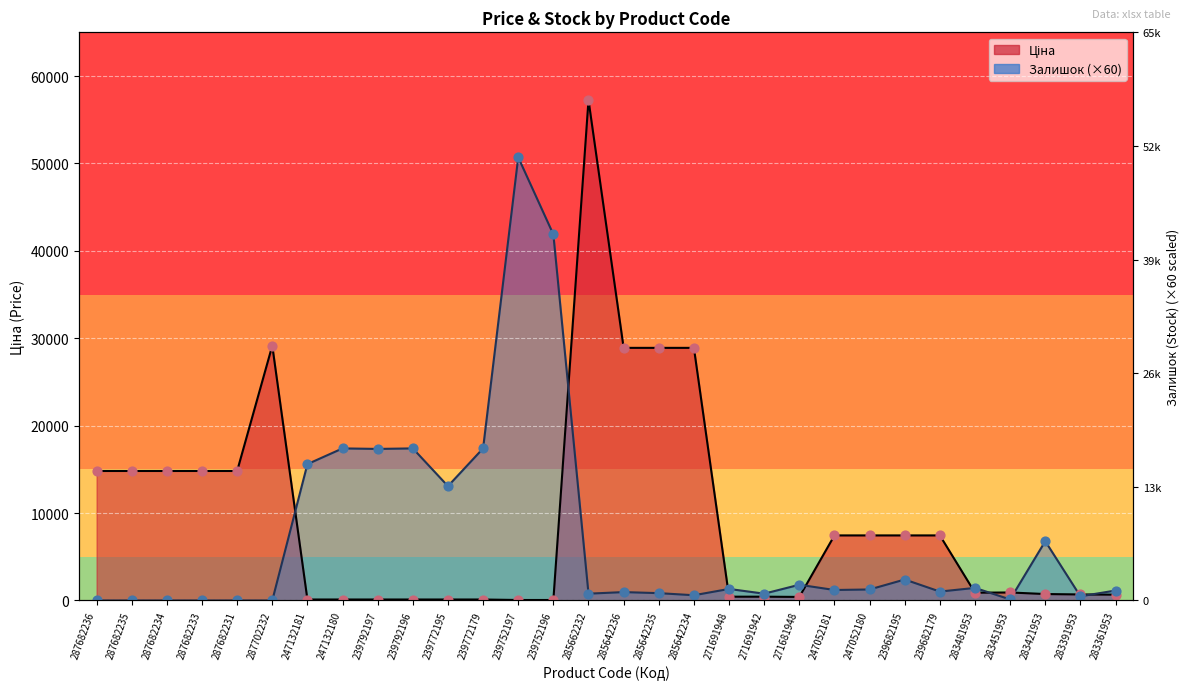

Which series contains the lowest Y value?

Залишок